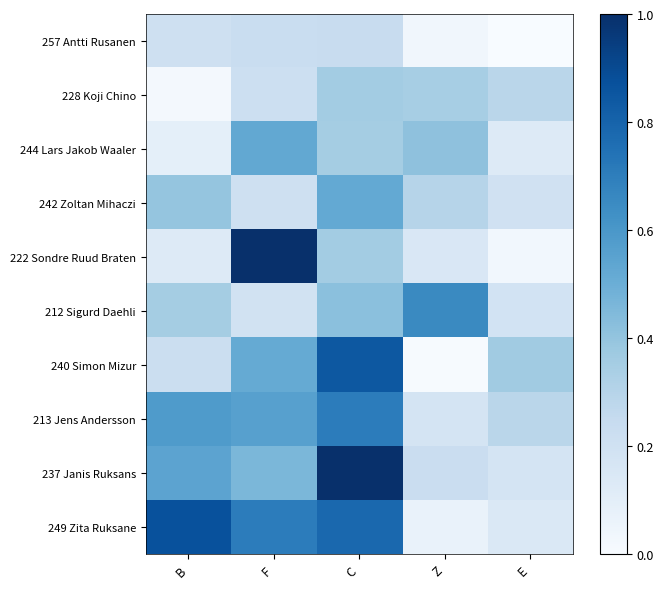

Reading right to left, what are all the values shown in this chart?

257 Antti Rusanen: E=0.0	Z=0.0	C=0.2	F=0.2	B=0.2
228 Koji Chino: E=0.3	Z=0.3	C=0.4	F=0.2	B=0.0
244 Lars Jakob Waaler: E=0.1	Z=0.4	C=0.4	F=0.5	B=0.1
242 Zoltan Mihaczi: E=0.2	Z=0.3	C=0.5	F=0.2	B=0.4
222 Sondre Ruud Braten: E=0.0	Z=0.1	C=0.4	F=1.0	B=0.1
212 Sigurd Daehli: E=0.2	Z=0.7	C=0.4	F=0.2	B=0.4
240 Simon Mizur: E=0.4	Z=0.0	C=0.8	F=0.5	B=0.2
213 Jens Andersson: E=0.3	Z=0.2	C=0.7	F=0.6	B=0.6
237 Janis Ruksans: E=0.2	Z=0.2	C=1.0	F=0.5	B=0.5
249 Zita Ruksane: E=0.1	Z=0.1	C=0.8	F=0.7	B=0.9